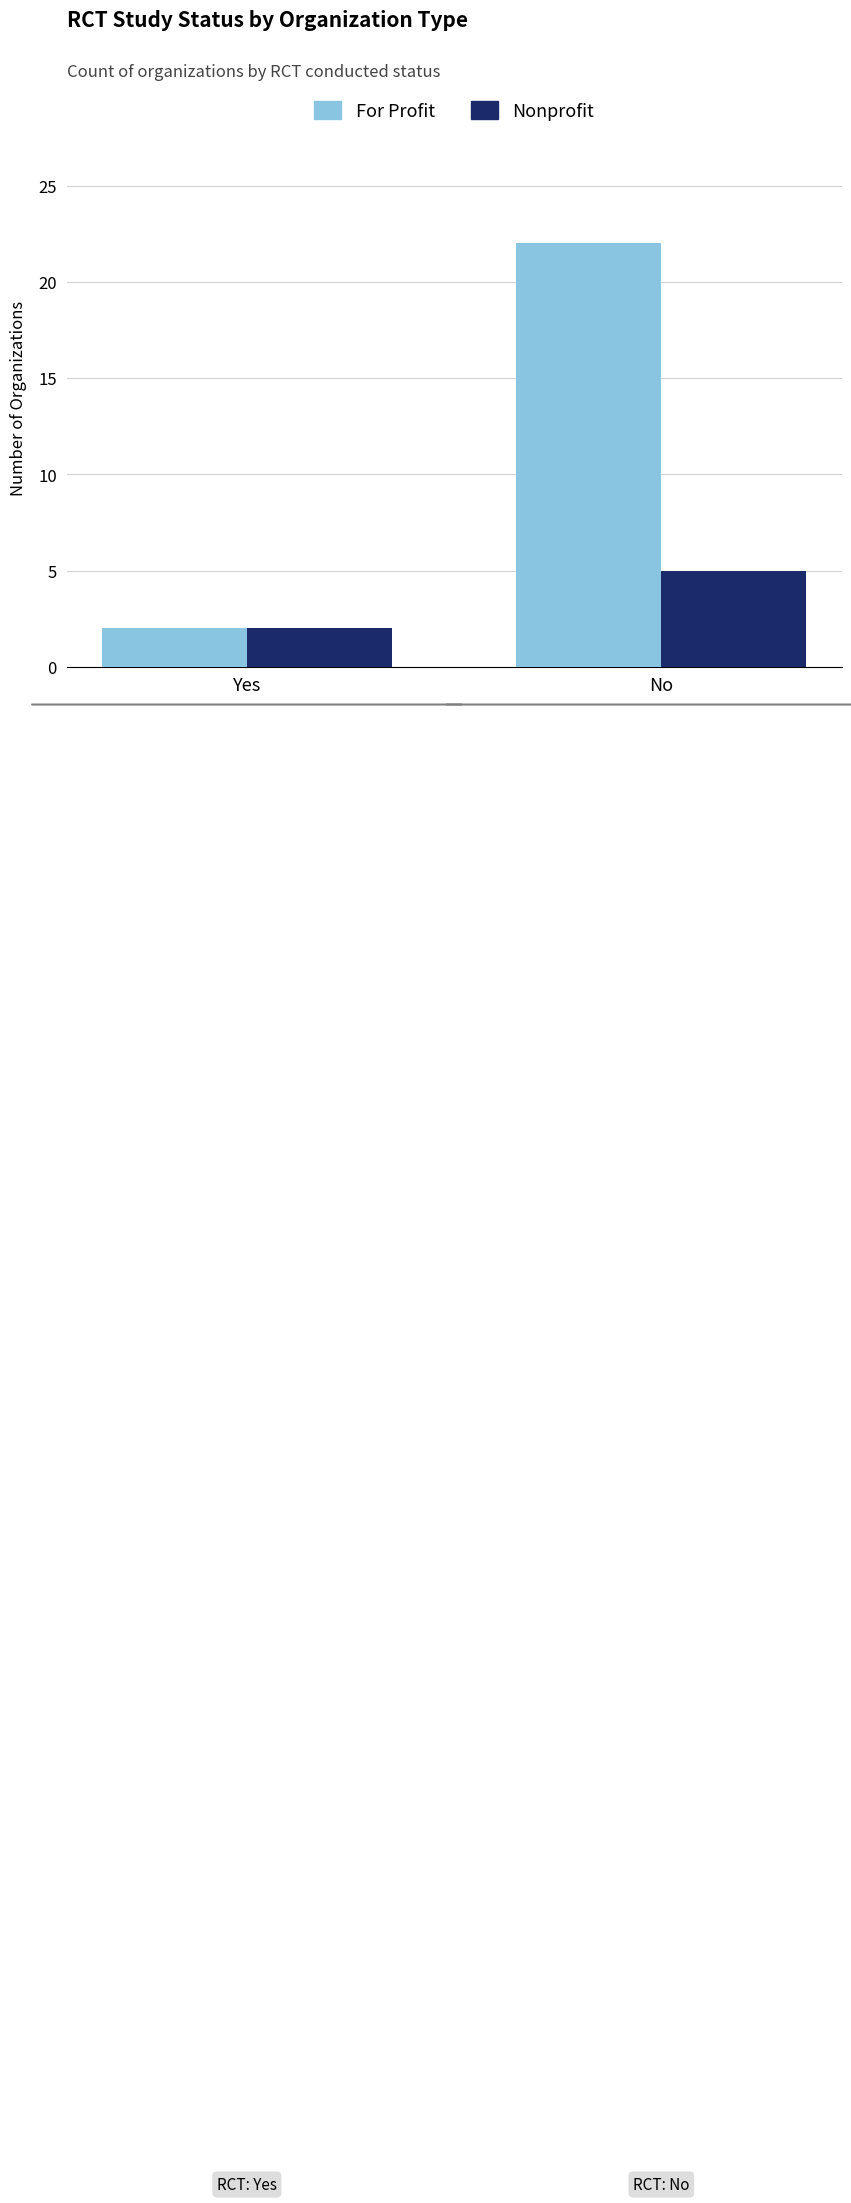

What is the label of the 2nd bar from the right?

Yes